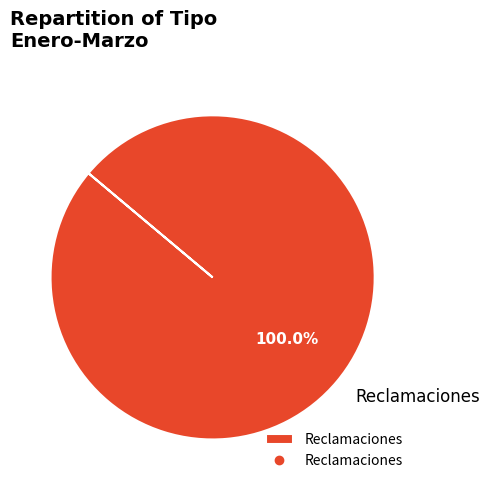

Does any single category account for the majority?

Yes